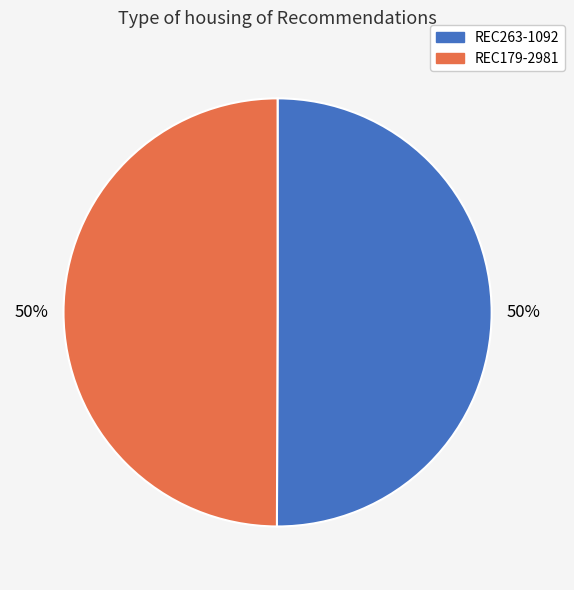

The REC263-1092 slice represents 63% of the pie. True or false?

False